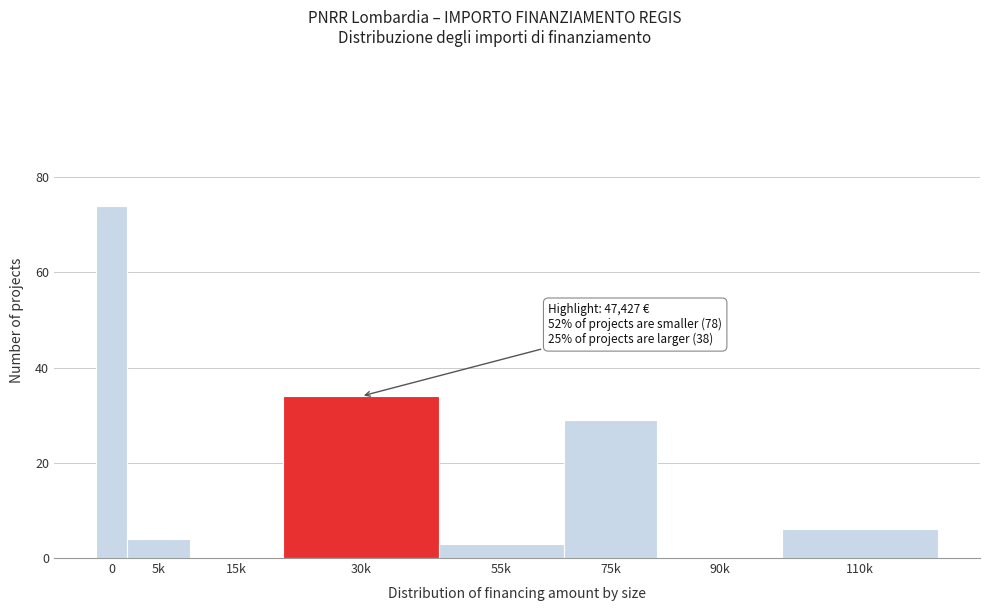

Reading left to right, transcribe all the data shown in this chart.

0=74	5k=4	15k=0	30k=34	55k=3	75k=29	90k=0	110k=6